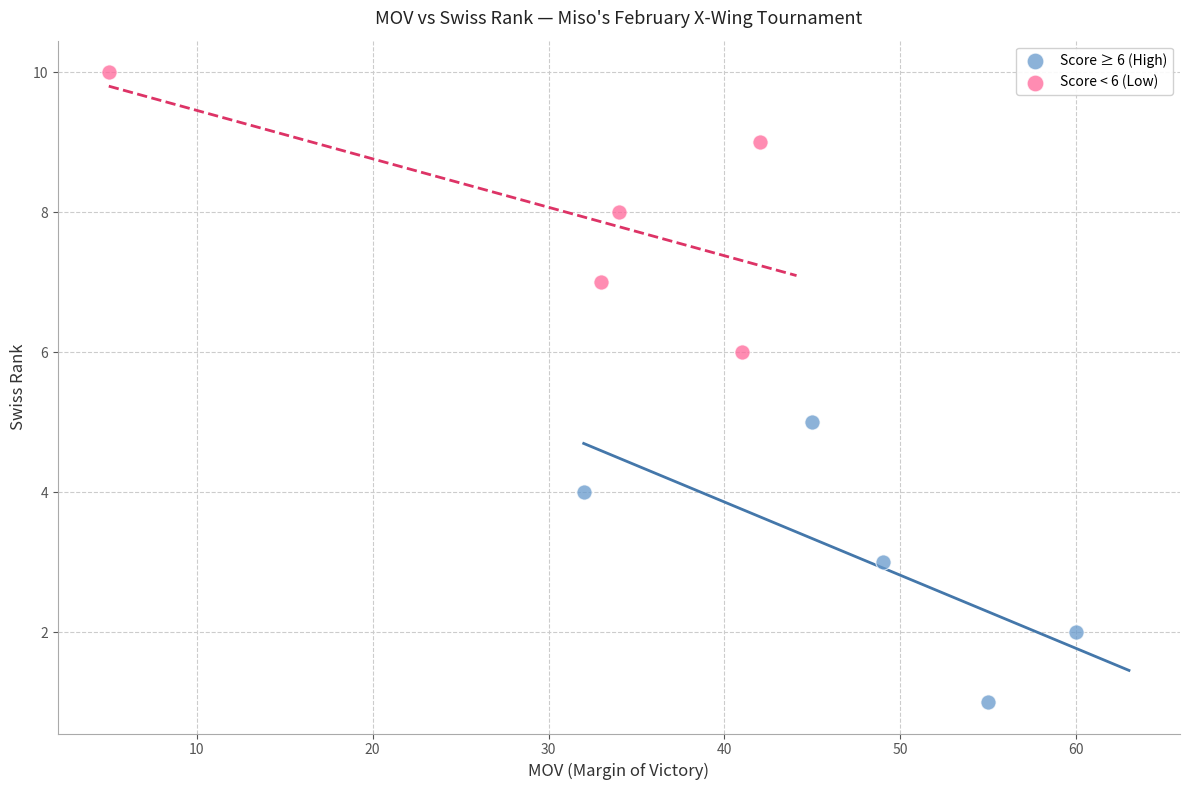

Which series reaches the maximum Y coordinate?

Score < 6 (Low)